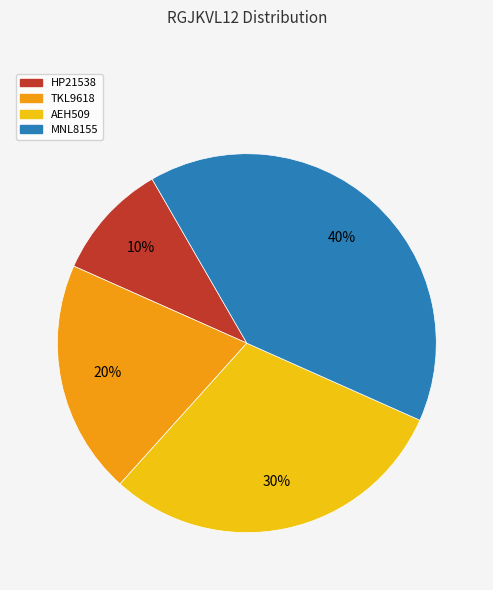

To the nearest percent, what is the average slice percentage?

25%